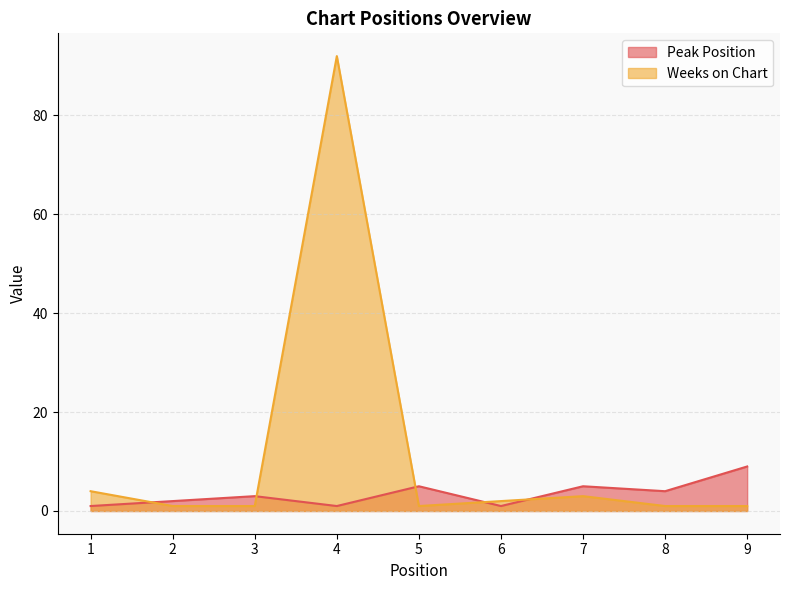

What is the spread (max minus min) of values at 7?

2